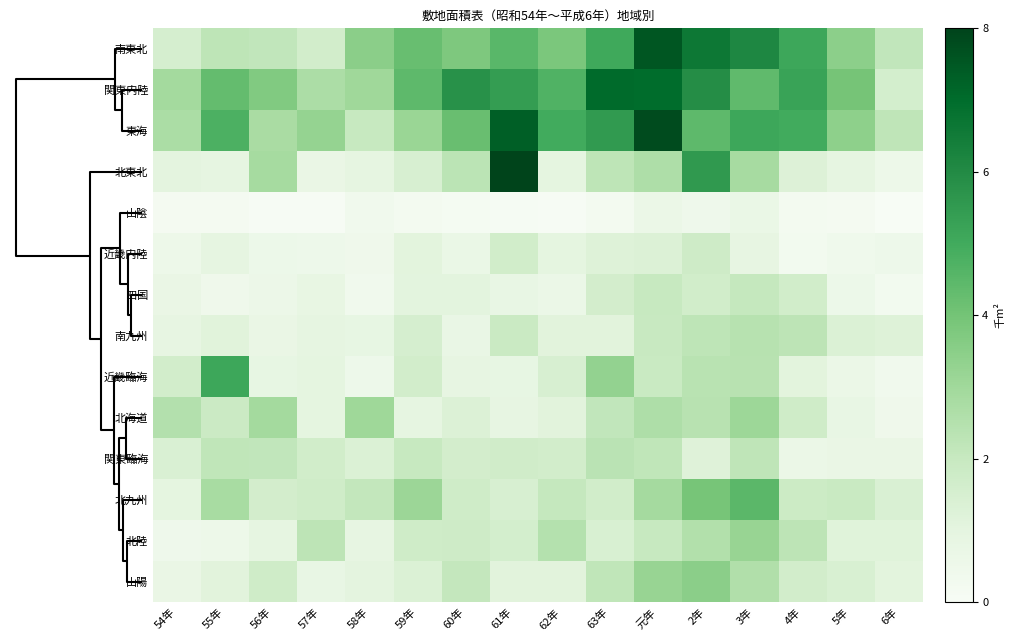

Reading left to right, list all the values displayed in this chart.

南東北: 54年=1653	55年=2355	56年=2262	57年=1766	58年=3591	59年=4327	60年=3858	61年=4617	62年=3940	63年=5138	元年=7597	2年=6662	3年=6157	4年=5178	5年=3567	6年=2280
関東内陸: 54年=3024	55年=4388	56年=3792	57年=2825	58年=3114	59年=4509	60年=5872	61年=5485	62年=4802	63年=7063	元年=7029	2年=5988	3年=4495	4年=5325	5年=4063	6年=1702
東海: 54年=2861	55年=4854	56年=2891	57年=3371	58年=2127	59年=3262	60年=4292	61年=7377	62年=5064	63年=5584	元年=7832	2年=4508	3年=5199	4年=5051	5年=3539	6年=2334
北東北: 54年=1156	55年=1109	56年=2962	57年=875	58年=1091	59年=1600	60年=2411	61年=8030	62年=1139	63年=2353	元年=2768	2年=5621	3年=2932	4年=1421	5年=1058	6年=705
山陰: 54年=341	55年=324	56年=203	57年=218	58年=553	59年=388	60年=313	61年=270	62年=198	63年=407	元年=837	2年=639	3年=859	4年=407	5年=341	6年=164
近畿内陸: 54年=702	55年=1089	56年=740	57年=668	58年=624	59年=1231	60年=868	61年=1814	62年=1132	63年=1380	元年=1436	2年=1904	3年=1035	4年=418	5年=594	6年=662
四国: 54年=872	55年=597	56年=773	57年=983	58年=528	59年=1181	60年=1204	61年=955	62年=792	63年=1741	元年=2106	2年=1796	3年=2174	4年=1815	5年=725	6年=432
南九州: 54年=1053	55年=1293	56年=893	57年=1114	58年=1020	59年=1660	60年=918	61年=2026	62年=1270	63年=1243	元年=2080	2年=2368	3年=2553	4年=2403	5年=1458	6年=1389
近畿臨海: 54年=1772	55年=5180	56年=996	57年=1143	58年=667	59年=1770	60年=1027	61年=1019	62年=1579	63年=3419	元年=2065	2年=2494	3年=2500	4年=1237	5年=792	6年=557
北海道: 54年=2631	55年=1984	56年=3041	57年=1118	58年=3175	59年=1071	60年=1434	61年=1038	62年=1246	63年=2273	元年=2768	2年=2506	3年=3205	4年=1875	5年=938	6年=614
関東臨海: 54年=1527	55年=2296	56年=2269	57年=1808	58年=1474	59年=2117	60年=1747	61年=1835	62年=1762	63年=2447	元年=2288	2年=1345	3年=2321	4年=837	5年=892	6年=890
北九州: 54年=1138	55年=2918	56年=1757	57年=1864	58年=2240	59年=3223	60年=1866	61年=1591	62年=2185	63年=1805	元年=3020	2年=4020	3年=4573	4年=1964	5年=2045	6年=1540
北陸: 54年=645	55年=687	56年=1063	57年=2397	58年=1053	59年=1862	60年=1900	61年=1731	62年=2618	63年=1560	元年=2101	2年=2669	3年=3316	4年=2389	5年=1331	6年=1305
山陽: 54年=874	55年=1242	56年=1881	57年=937	58年=1161	59年=1475	60年=2211	61年=1244	62年=1262	63年=2299	元年=3320	2年=3600	3年=2710	4年=1778	5年=1554	6年=1226